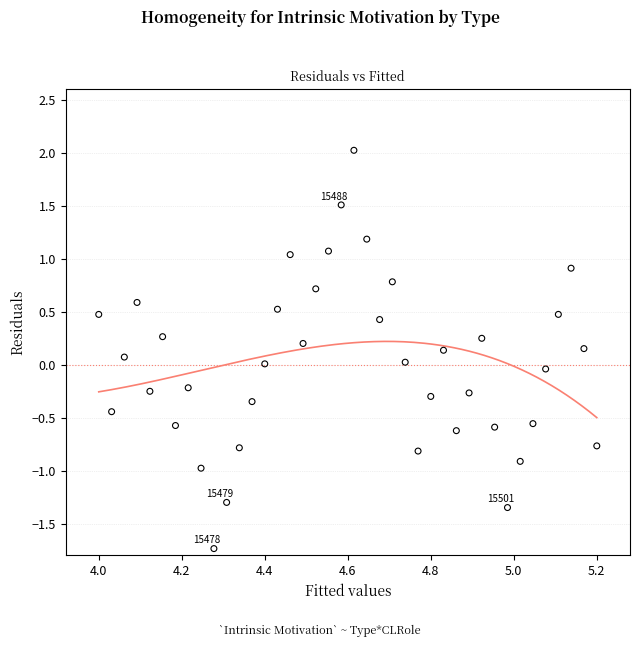

What is the range of Y values (max minus min)?

3.8